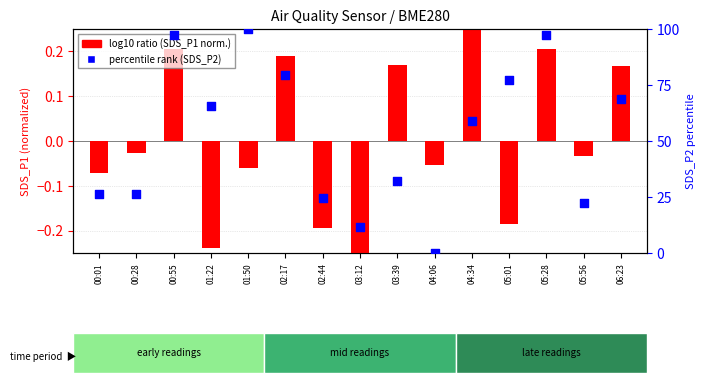

Which series reaches the minimum Y coordinate?

log10 ratio